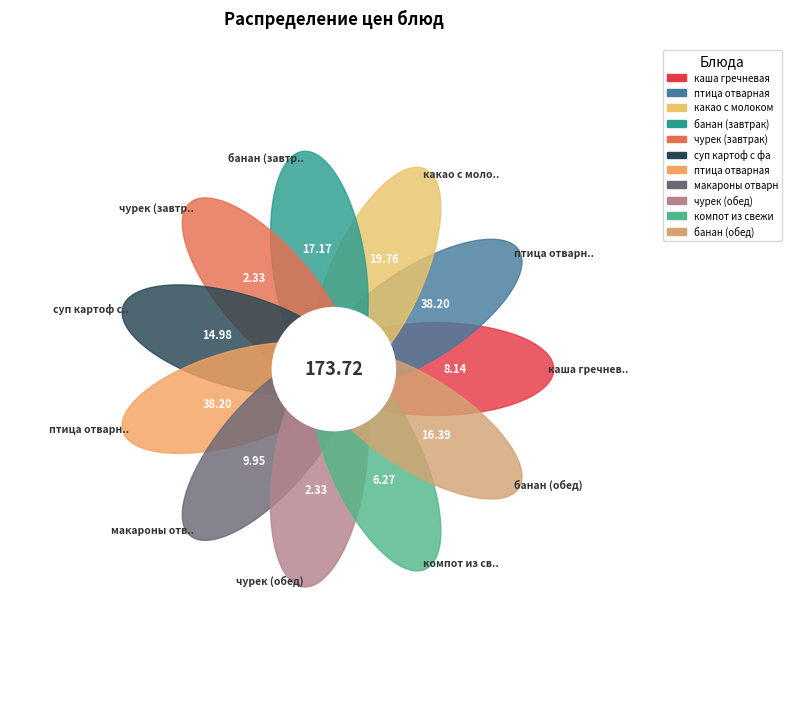

Is it true that компот из свежих яблок is 4% of the pie?

True